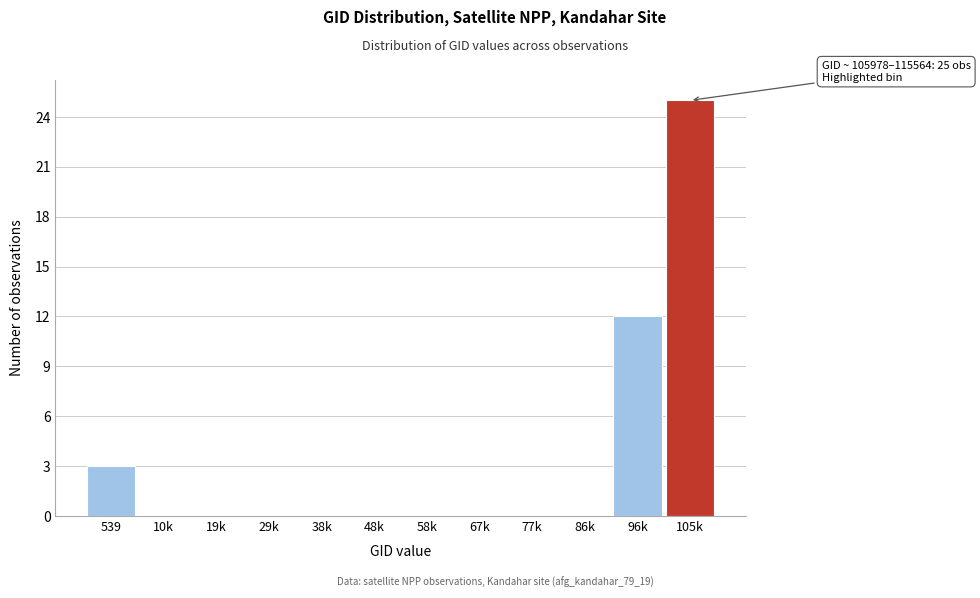

Reading right to left, list all the values displayed in this chart.

105k=25	96k=12	86k=0	77k=0	67k=0	58k=0	48k=0	38k=0	29k=0	19k=0	10k=0	539=3